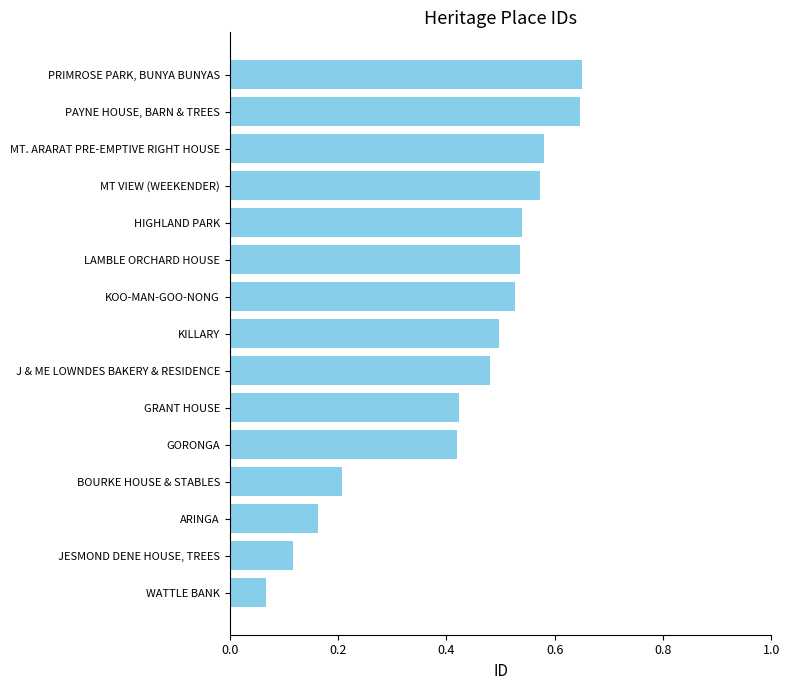

True or false: the data shows 0.1 at BOURKE HOUSE & STABLES.

False